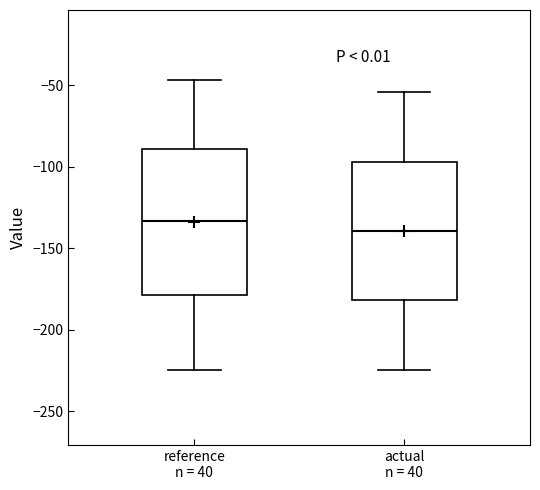

Reading left to right, read every box against the y-axis: the position of its median line, the range the box covers, and the ends of its whiskers. The values are not printed on the chart, so give them approximately, as read against the axis.

reference n = 40: median -135, box -180 to -90, whiskers -225 to -45
actual n = 40: median -140, box -180 to -95, whiskers -225 to -55